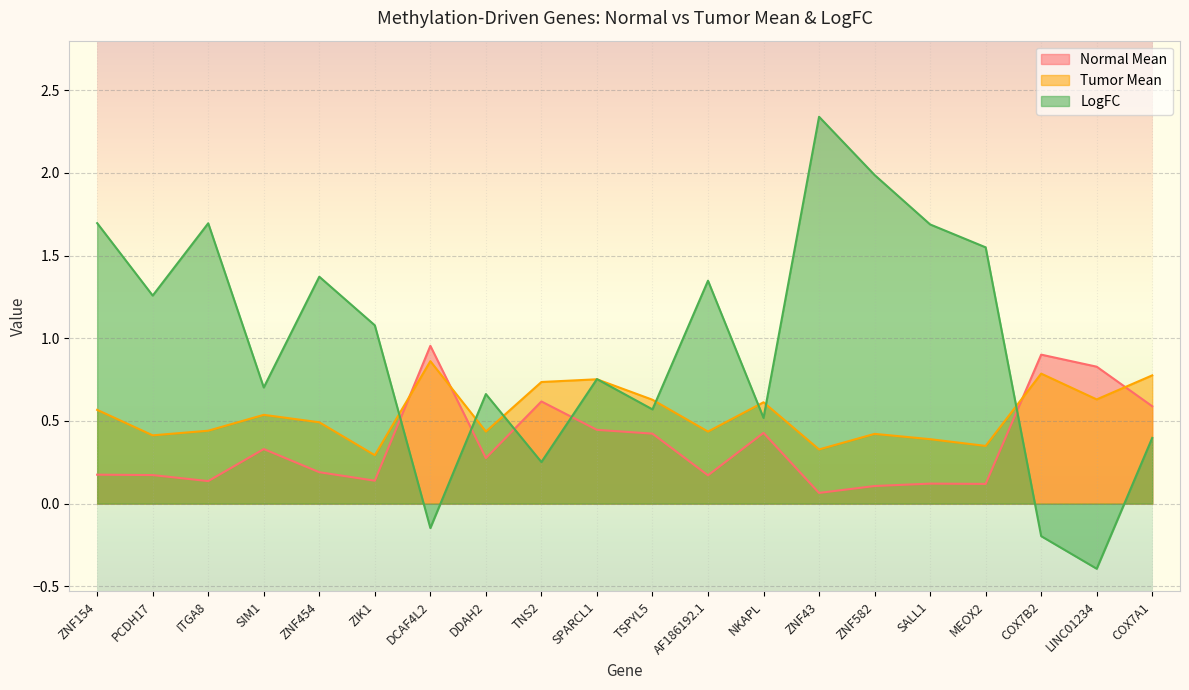

What is the value of the Normal Mean point at the 7th from the left?

1.0